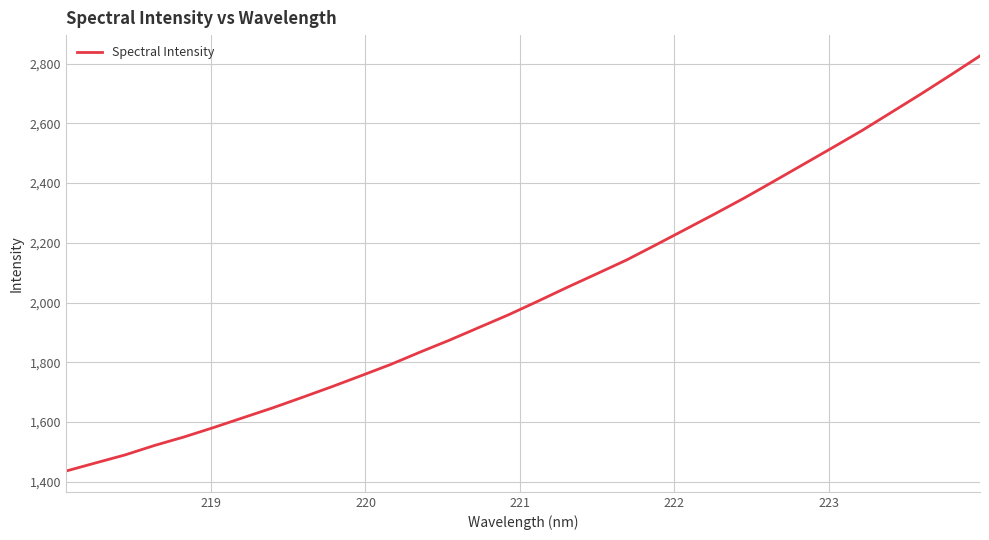

What is the smallest value displayed?

1435.5